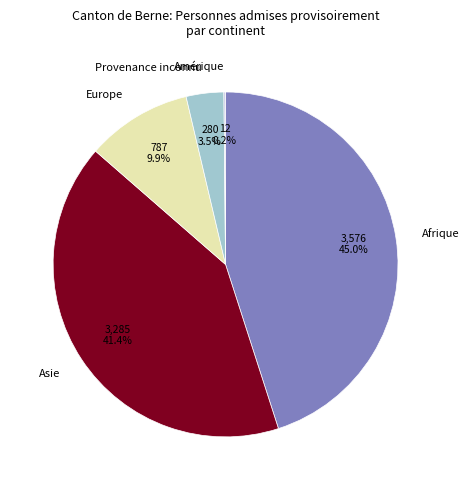

Does any single category account for the majority?

No